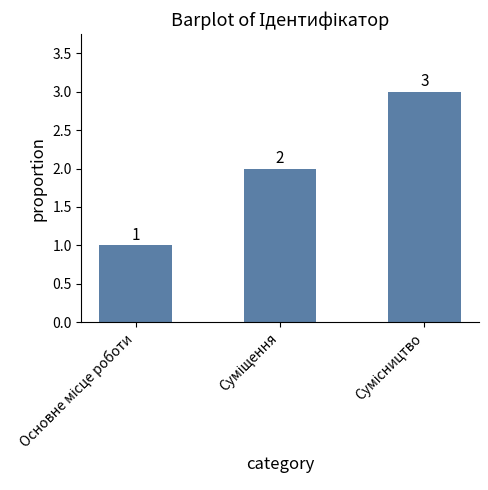

What is the maximum value shown in the chart?

3